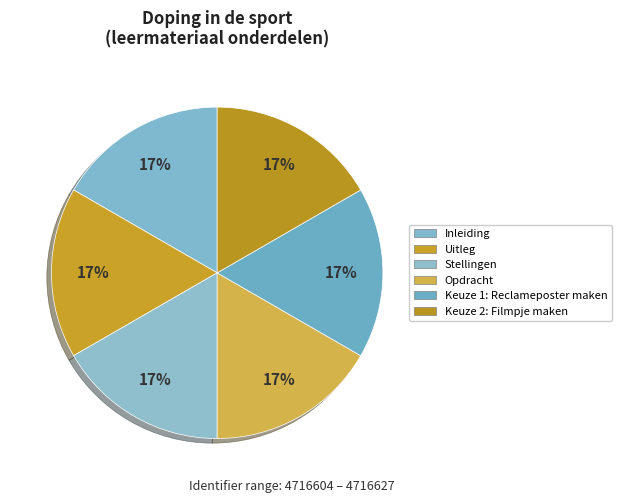

Which slice is the smallest?

Inleiding